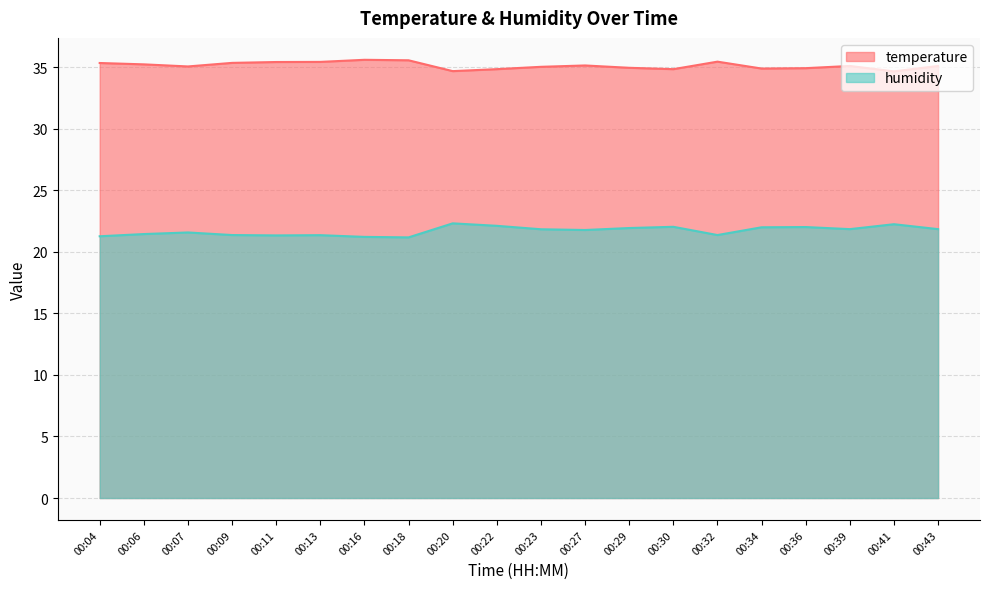

How many lines are shown in the chart?

2